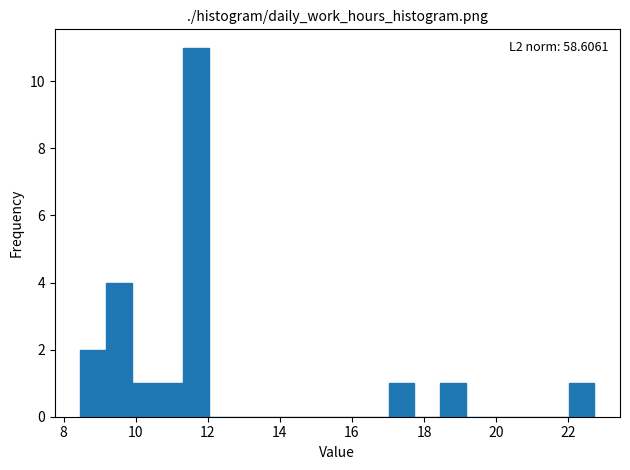

Read against the x-axis, roughly where is the centre of the tallest bar?

11.6